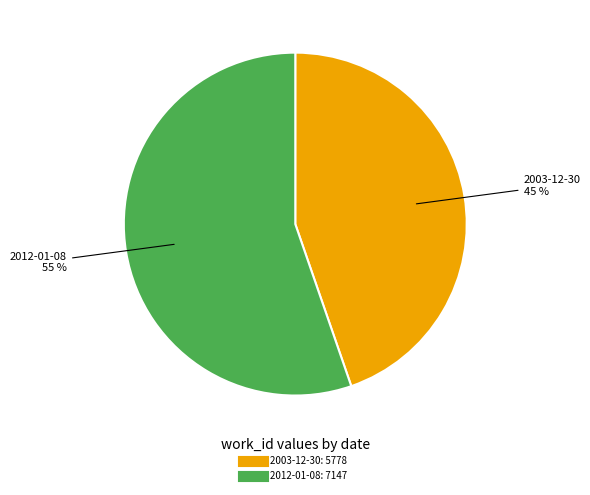

How many slices are in this pie chart?

2